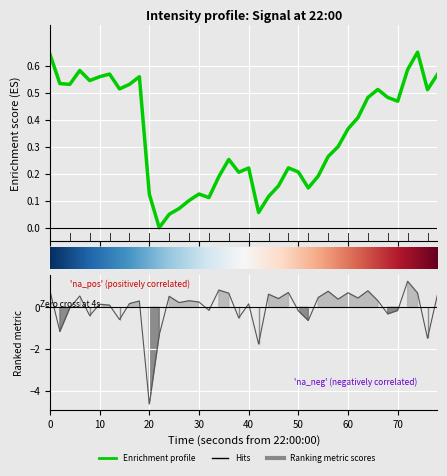

Does the chart display data point markers on the line(s)?

No